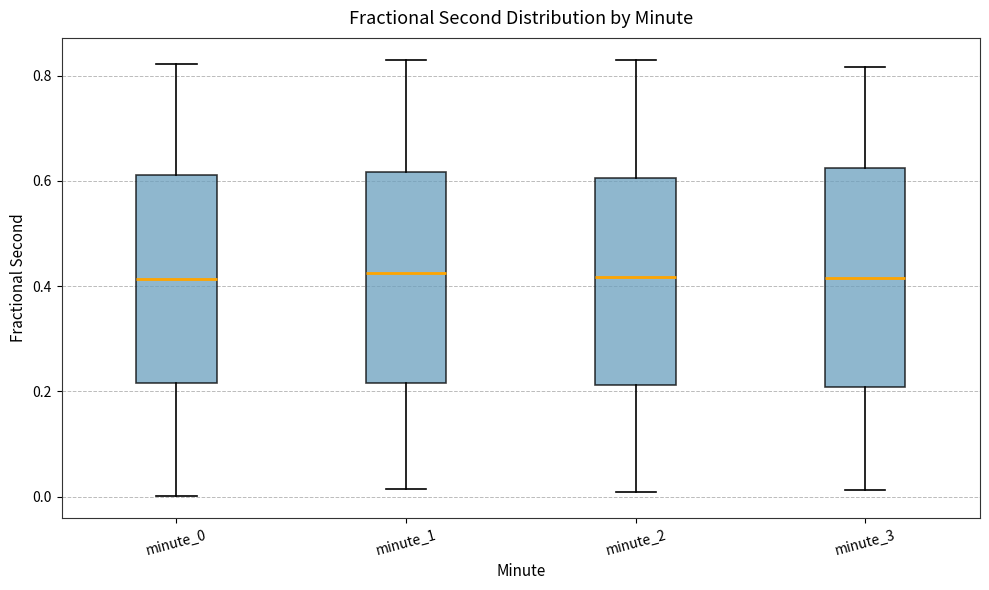

Reading left to right, transcribe this box plot: for each box, give where its median line is, the range the box spans, and where its two whiskers end, as read against the y-axis. The values are not printed on the chart, so give them approximately, as read against the axis.

minute_0: median 0.42, box 0.22 to 0.62, whiskers 0.00 to 0.82
minute_1: median 0.42, box 0.22 to 0.62, whiskers 0.02 to 0.84
minute_2: median 0.42, box 0.22 to 0.60, whiskers 0.00 to 0.82
minute_3: median 0.42, box 0.20 to 0.62, whiskers 0.02 to 0.82